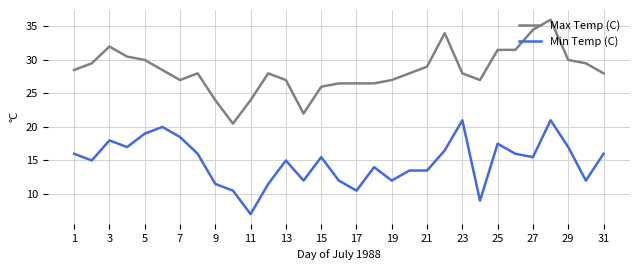

What is the minimum value shown in the chart?

7.0